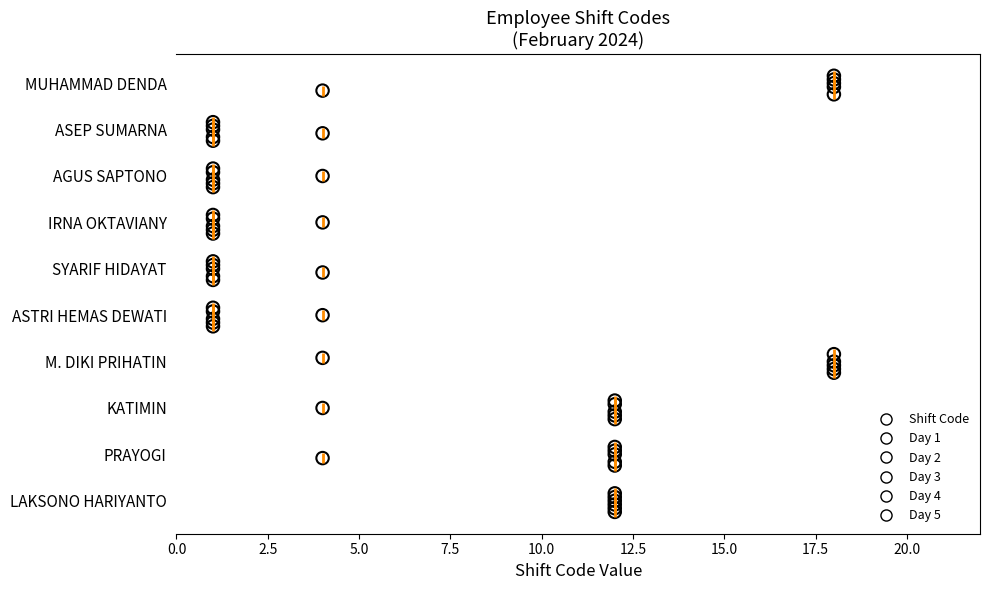

What are all the series names shown in the legend?

Shift Code, Day 1, Day 2, Day 3, Day 4, Day 5